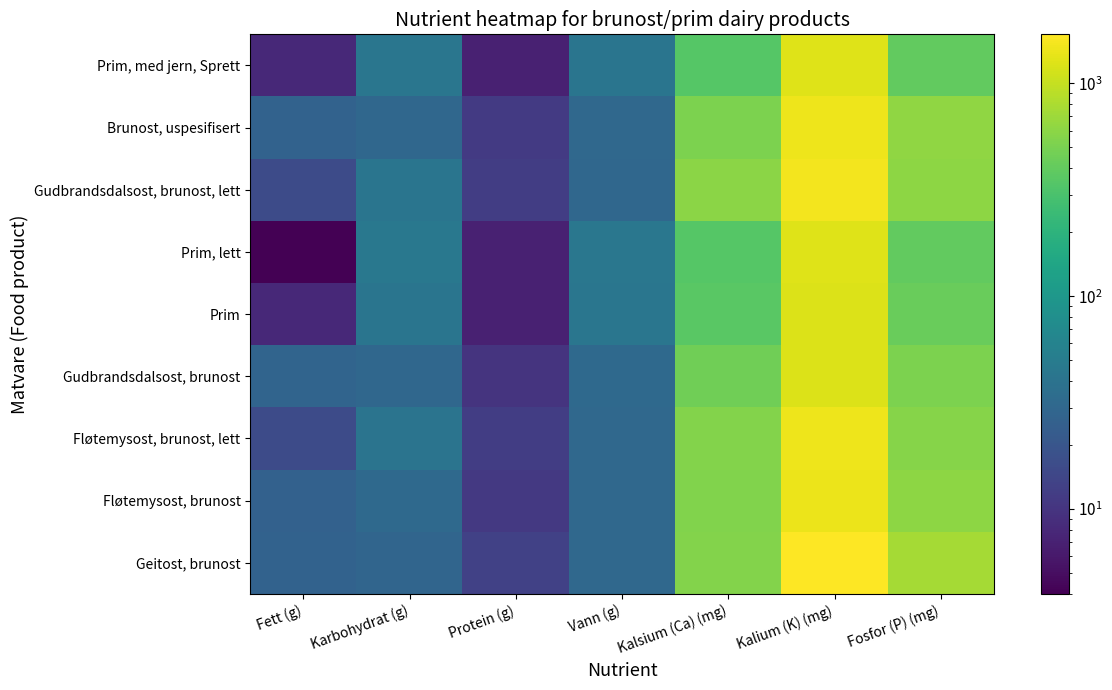

Reading left to right, what are all the values shown in this chart?

Geitost, brunost: Fett (g)=27.0	Karbohydrat (g)=29.0	Protein (g)=13.0	Vann (g)=31.0	Kalsium (Ca) (mg)=553.0	Kalium (K) (mg)=1700.0	Fosfor (P) (mg)=747.0
Fløtemysost, brunost: Fett (g)=26.0	Karbohydrat (g)=32.0	Protein (g)=11.0	Vann (g)=31.0	Kalsium (Ca) (mg)=540.0	Kalium (K) (mg)=1410.0	Fosfor (P) (mg)=603.0
Fløtemysost, brunost, lett: Fett (g)=16.0	Karbohydrat (g)=41.0	Protein (g)=12.0	Vann (g)=31.0	Kalsium (Ca) (mg)=553.0	Kalium (K) (mg)=1452.0	Fosfor (P) (mg)=565.0
Gudbrandsdalsost, brunost: Fett (g)=28.0	Karbohydrat (g)=30.0	Protein (g)=10.0	Vann (g)=32.0	Kalsium (Ca) (mg)=460.0	Kalium (K) (mg)=1221.0	Fosfor (P) (mg)=510.0
Prim: Fett (g)=8.0	Karbohydrat (g)=42.0	Protein (g)=7.0	Vann (g)=43.0	Kalsium (Ca) (mg)=363.0	Kalium (K) (mg)=1233.0	Fosfor (P) (mg)=430.0
Prim, lett: Fett (g)=4.0	Karbohydrat (g)=45.0	Protein (g)=7.0	Vann (g)=44.0	Kalsium (Ca) (mg)=341.0	Kalium (K) (mg)=1273.0	Fosfor (P) (mg)=399.0
Gudbrandsdalsost, brunost, lett: Fett (g)=16.0	Karbohydrat (g)=42.0	Protein (g)=12.0	Vann (g)=30.0	Kalsium (Ca) (mg)=594.0	Kalium (K) (mg)=1519.0	Fosfor (P) (mg)=605.0
Brunost, uspesifisert: Fett (g)=27.0	Karbohydrat (g)=30.3	Protein (g)=11.3	Vann (g)=31.0	Kalsium (Ca) (mg)=518.0	Kalium (K) (mg)=1444.0	Fosfor (P) (mg)=620.0
Prim, med jern, Sprett: Fett (g)=8.0	Karbohydrat (g)=43.0	Protein (g)=7.0	Vann (g)=42.0	Kalsium (Ca) (mg)=343.0	Kalium (K) (mg)=1256.0	Fosfor (P) (mg)=398.0